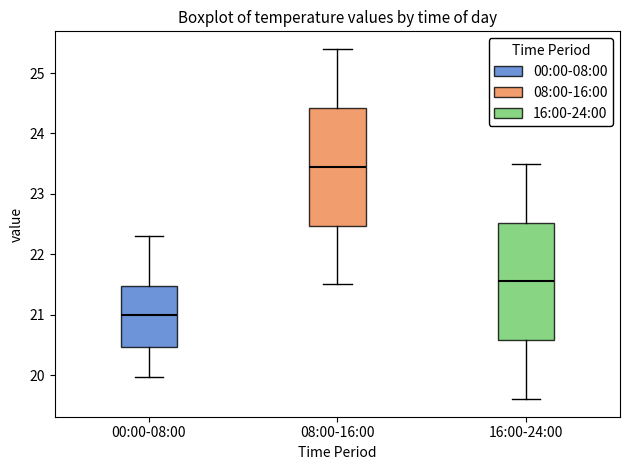

Reading left to right, read every box against the y-axis: the position of its median line, the range the box covers, and the ends of its whiskers. The values are not printed on the chart, so give them approximately, as read against the axis.

00:00-08:00: median 21.0, box 20.5 to 21.5, whiskers 20.0 to 22.3
08:00-16:00: median 23.5, box 22.5 to 24.4, whiskers 21.5 to 25.4
16:00-24:00: median 21.6, box 20.6 to 22.5, whiskers 19.6 to 23.5